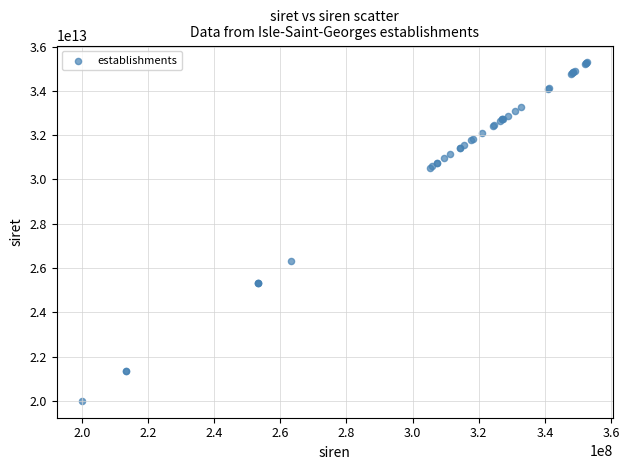

What Y value in the scatter plot is closest to 27643482800014?

26330204400015